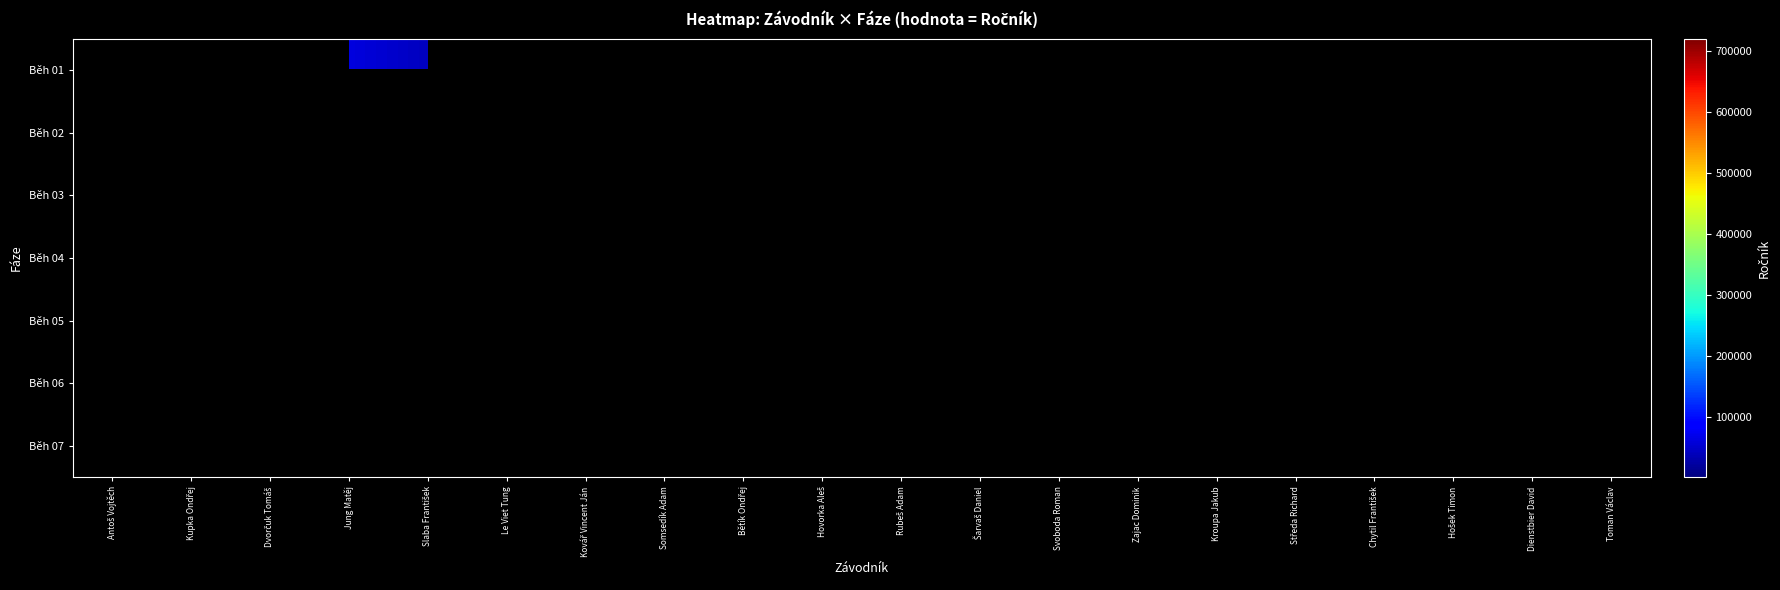

Is the value of Běh 07 at Slaba František greater than the value of Běh 02 at Kupka Ondřej?

No